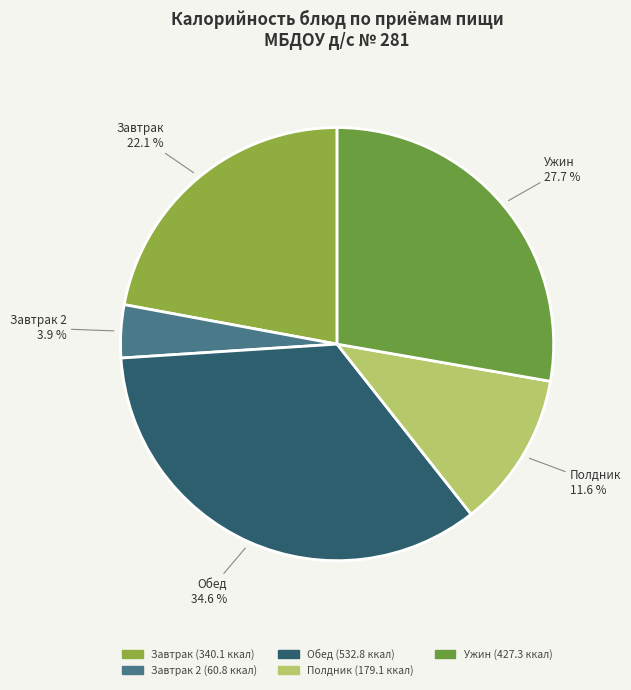

How many segments does this pie chart have?

5